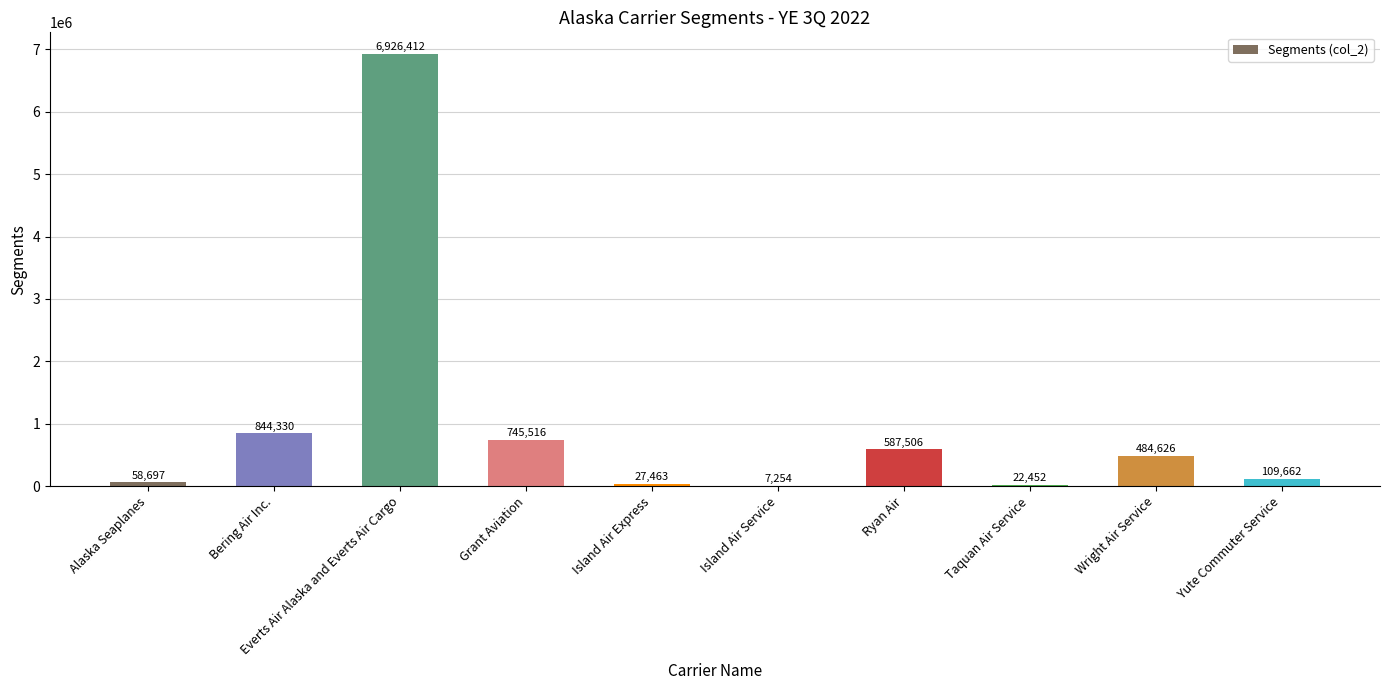

What is the change in value from Everts Air Alaska and Everts Air Cargo to Wright Air Service?

-6441786